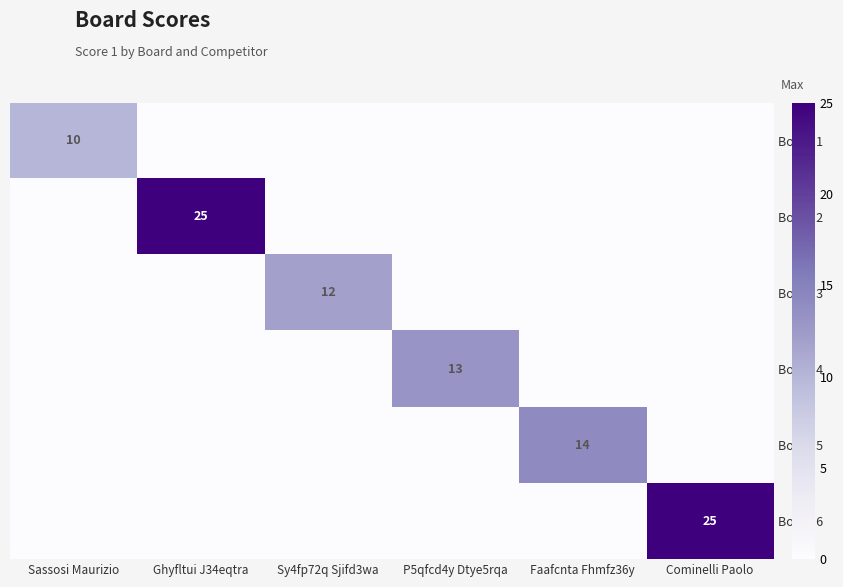

Is it true that Board 5 equals 14 at Faafcnta Fhmfz36y?

True